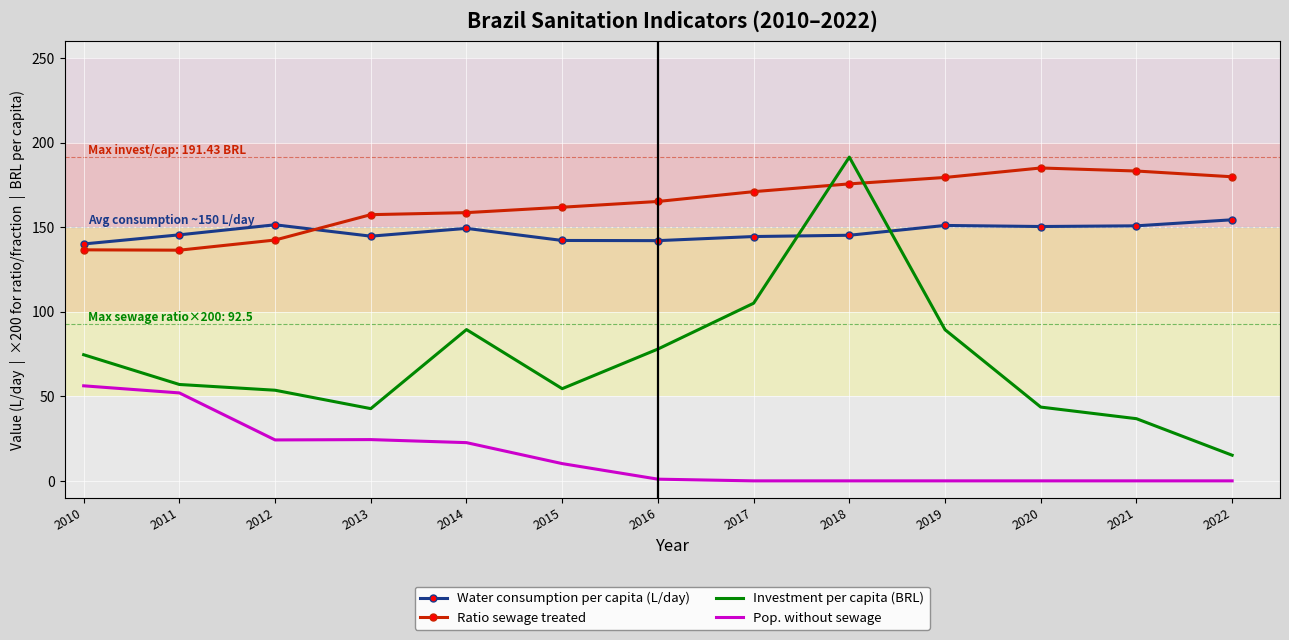

Is it true that Investment per capita (BRL) equals 16.4 at 2013?

False